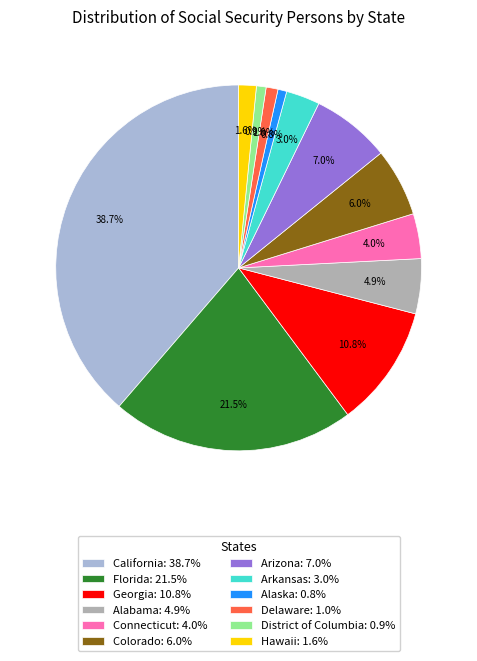

To the nearest percent, what is the combined percentage of Florida and Alaska?

22%